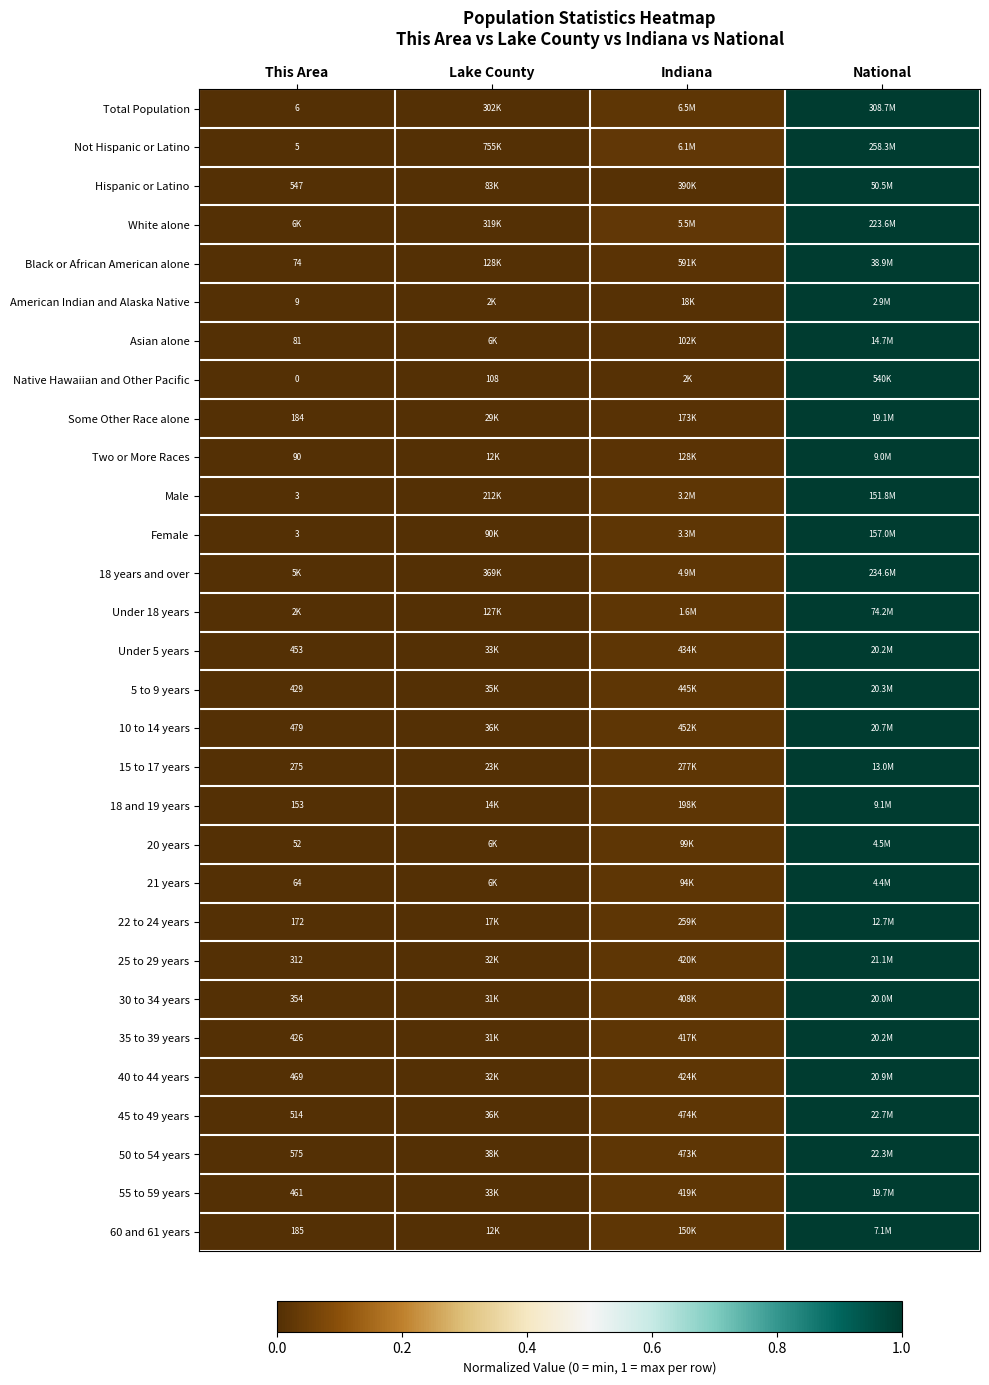

Which category has the highest value in the 10 to 14 years series?

National